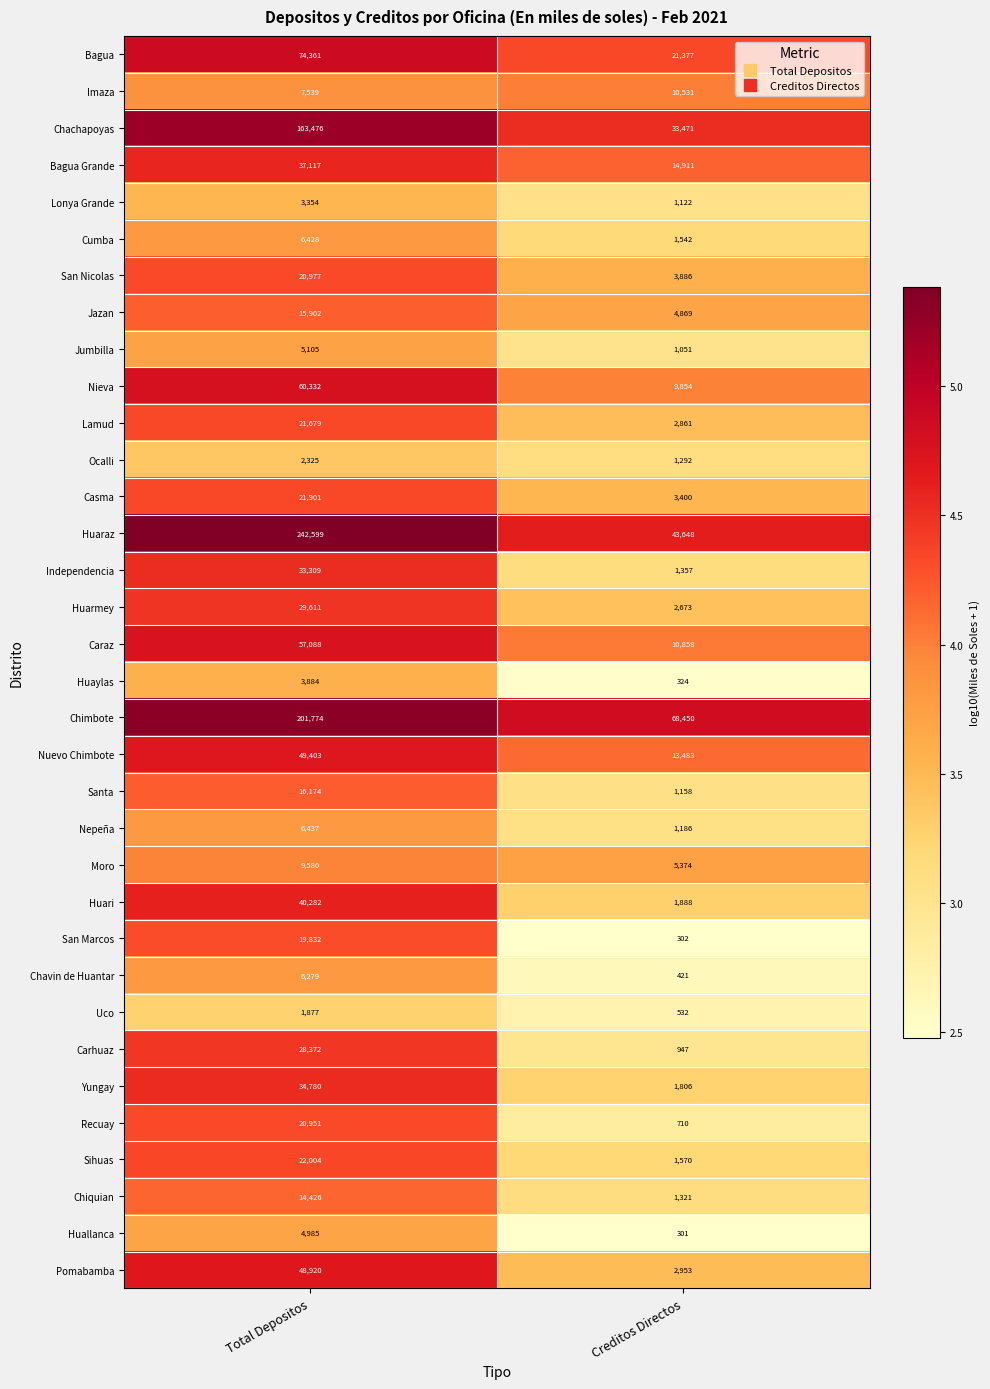

Rank the series at Creditos Directos from highest to lowest value.

Chimbote, Huaraz, Chachapoyas, Bagua, Bagua Grande, Nuevo Chimbote, Caraz, Imaza, Nieva, Moro, Jazan, San Nicolas, Casma, Pomabamba, Lamud, Huarmey, Huari, Yungay, Sihuas, Cumba, Independencia, Chiquian, Ocalli, Nepeña, Santa, Lonya Grande, Jumbilla, Carhuaz, Recuay, Uco, Chavin de Huantar, Huaylas, San Marcos, Huallanca